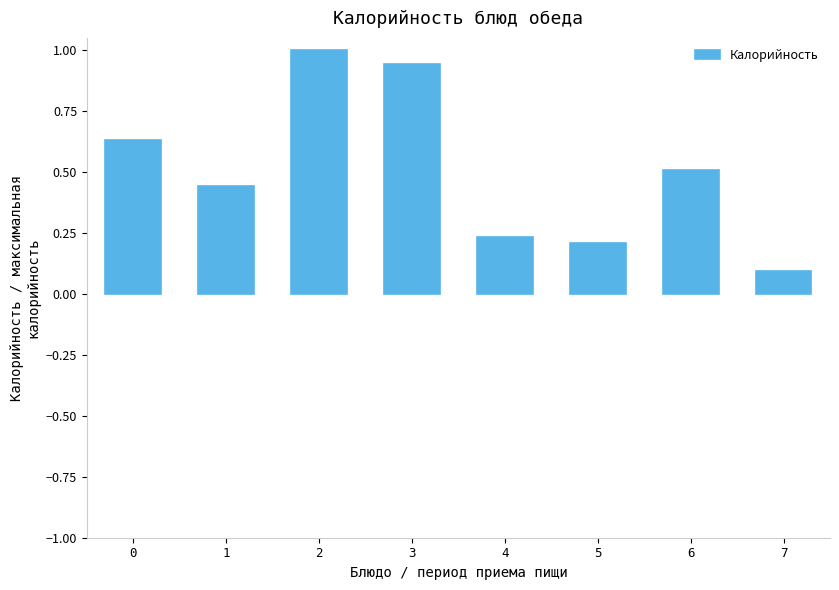

At which label is the value closest to 0?

7